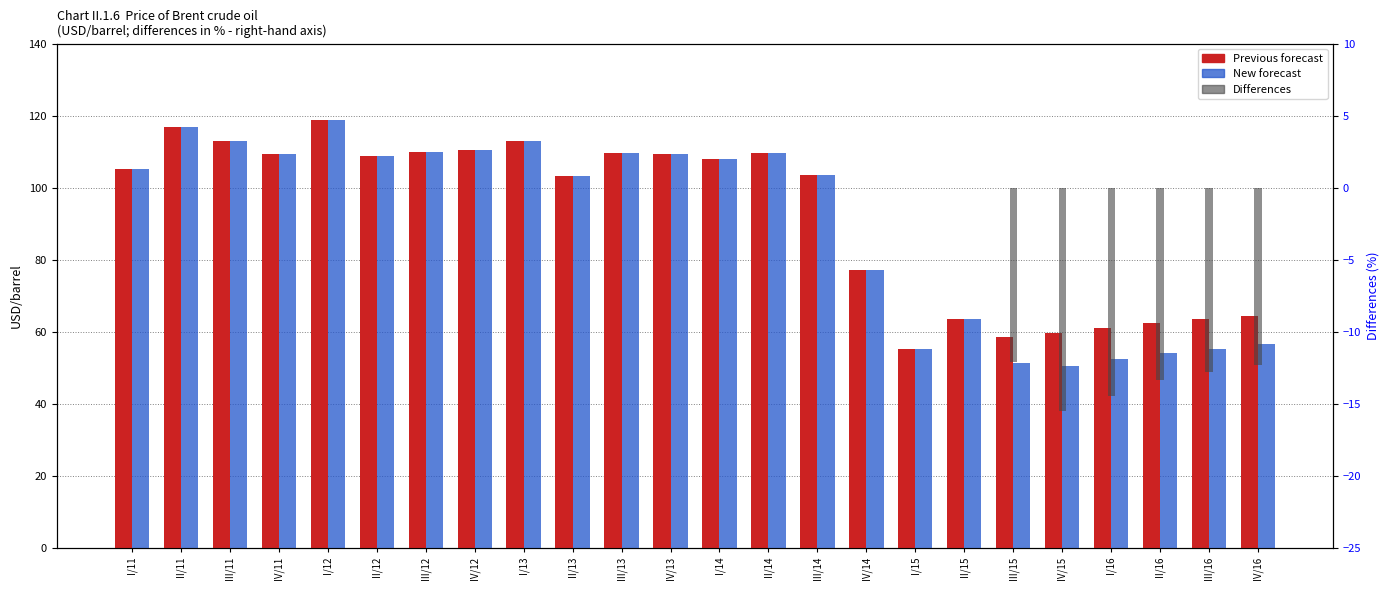

At which category is the sum across all series the highest?

I/12